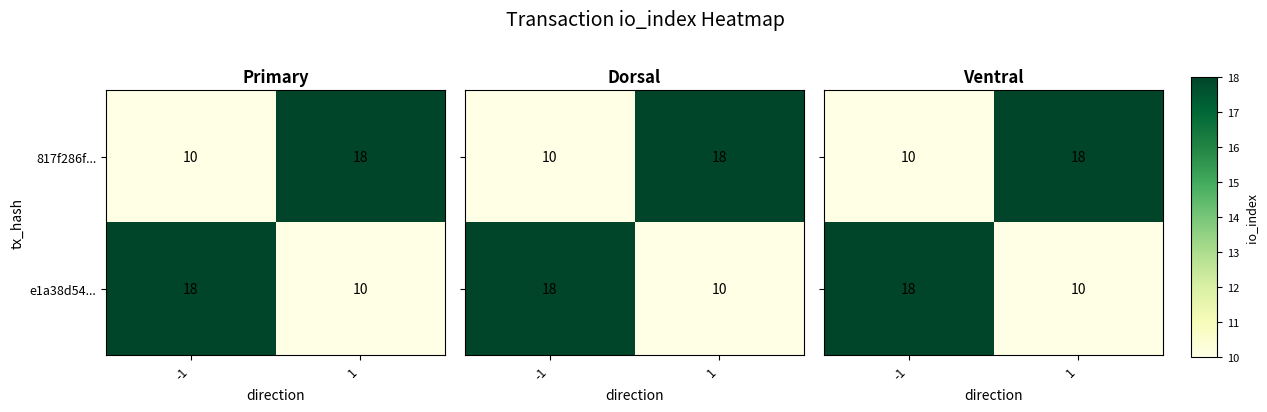

What is the sum of all e1a38d54... values?

28